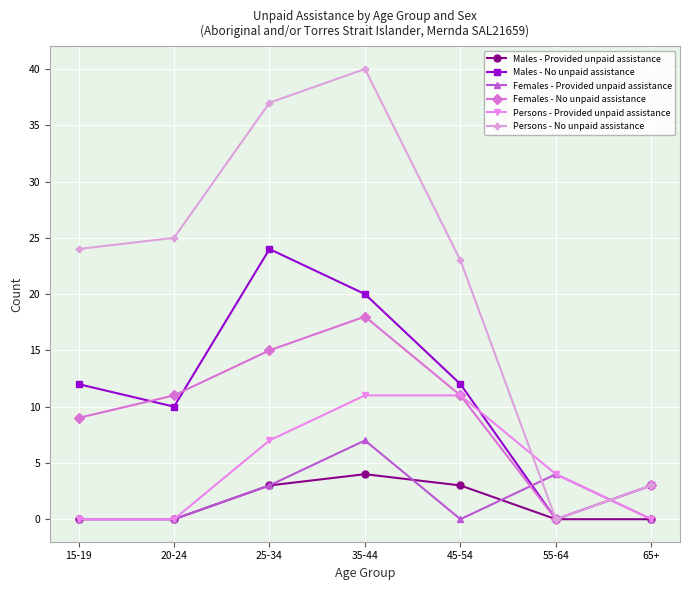

Where is Persons - No unpaid assistance nearest to the value 20?

45-54